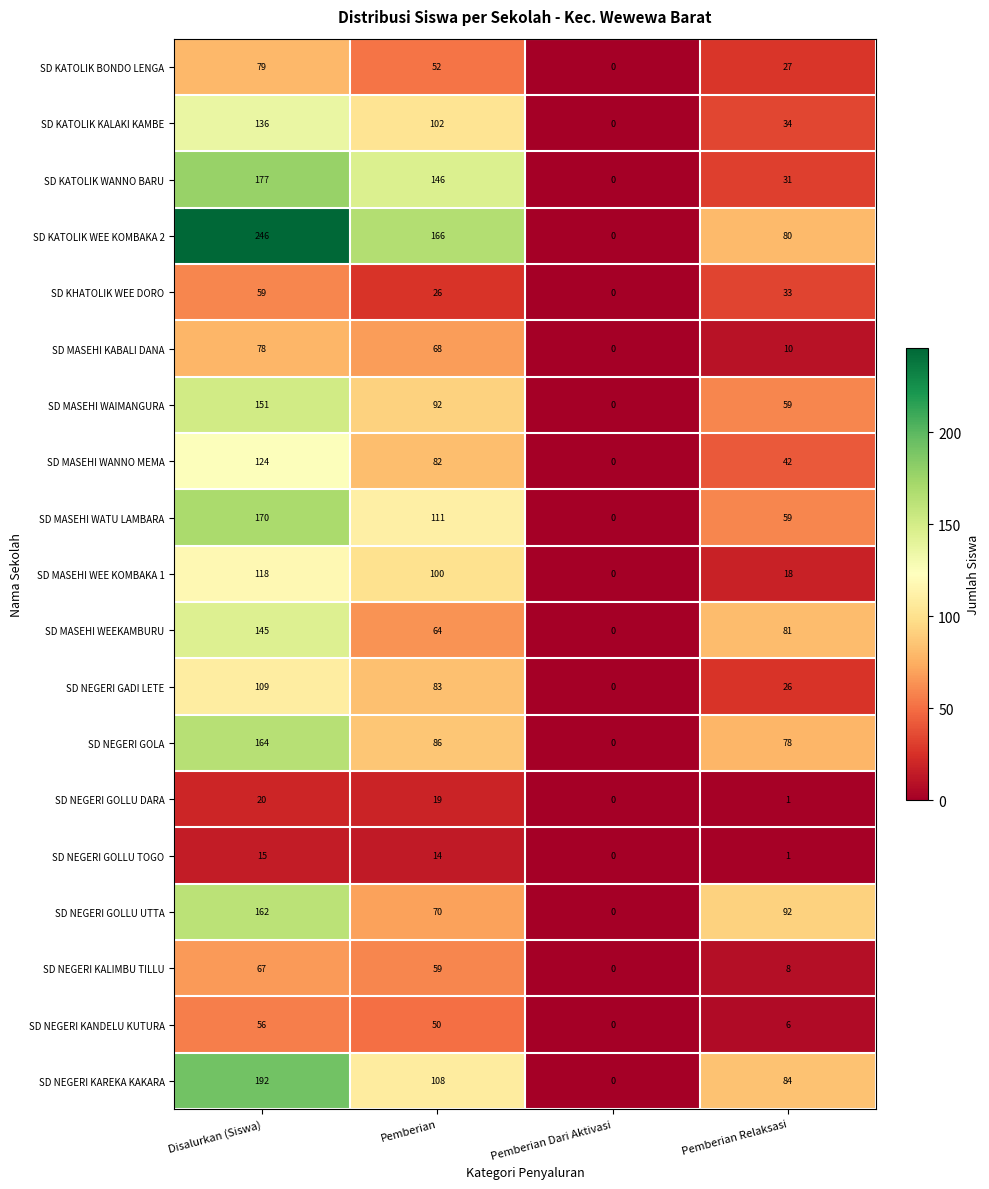

Which series changed the most between Disalurkan (Siswa) and Pemberian?

SD NEGERI GOLLU UTTA